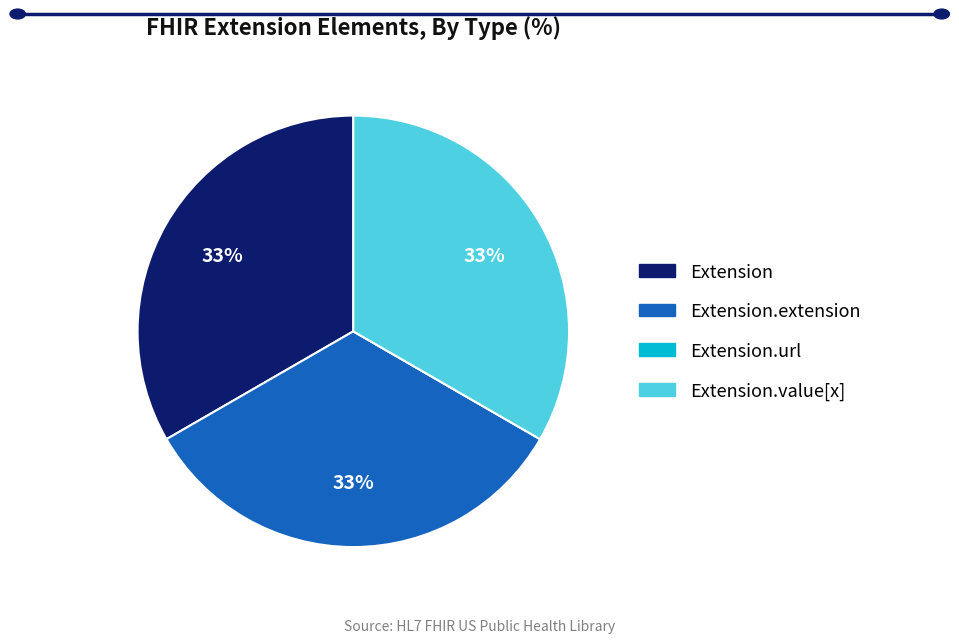

Is there a majority slice in this chart?

No